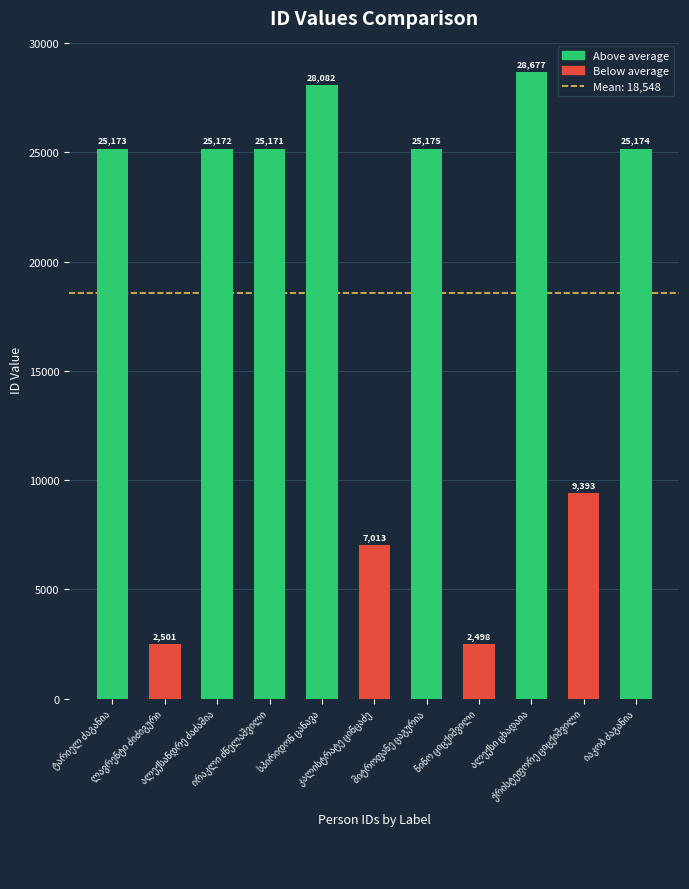

What is the average value?

18548